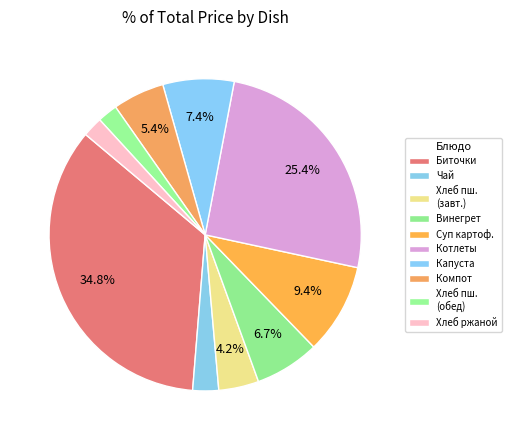

Count the number of slices in the pie.

10